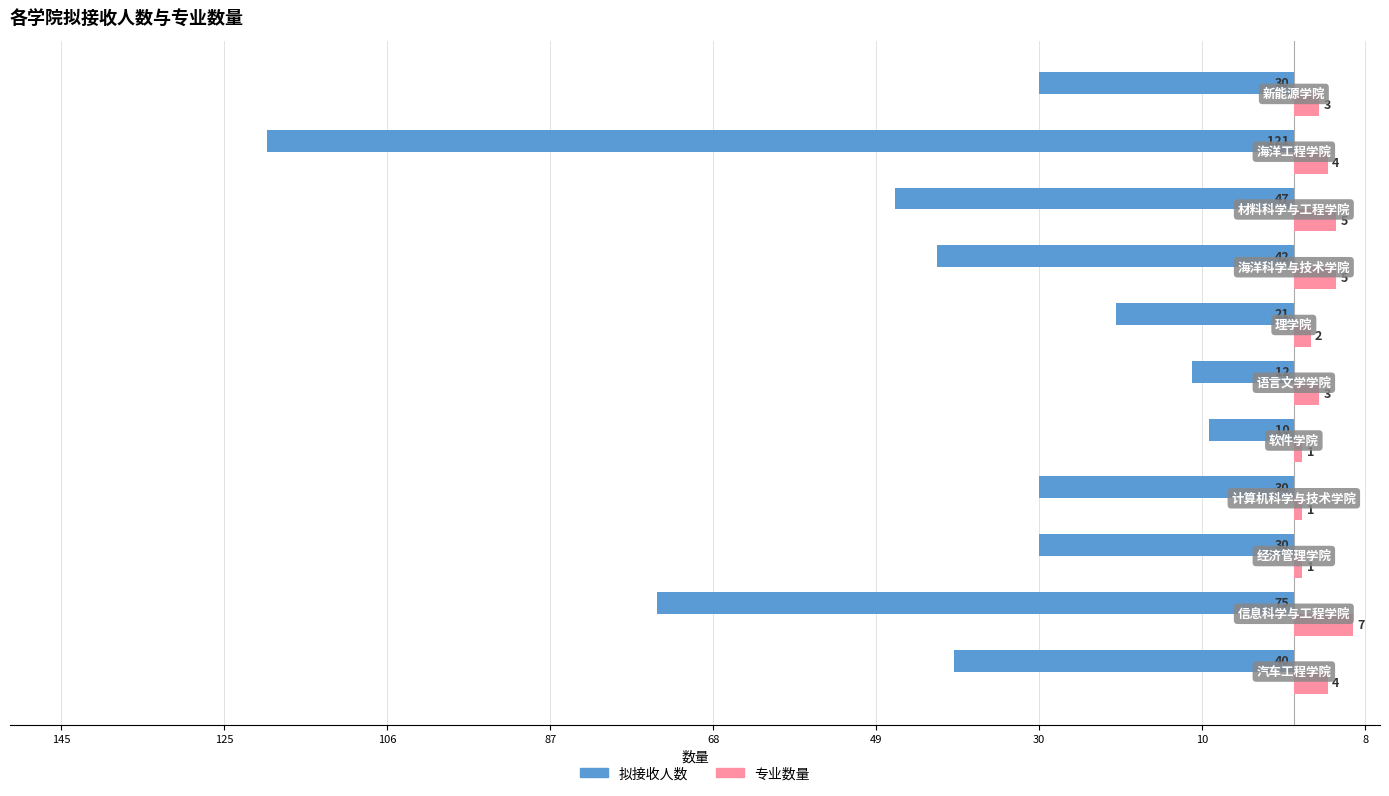

Reading left to right, transcribe all the data shown in this chart.

拟接收人数: -40	-75	-30	-30	-10	-12	-21	-42	-47	-121	-30
专业数量: 4	7	1	1	1	3	2	5	5	4	3